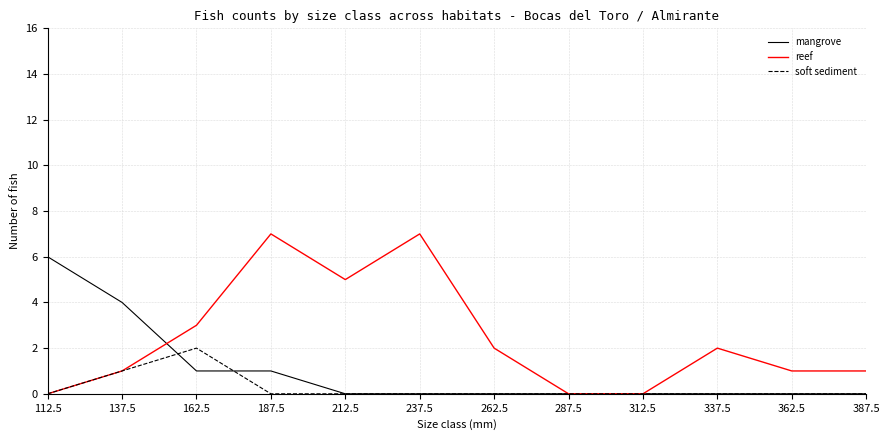

The mangrove series shows 0 at 287.5. True or false?

True